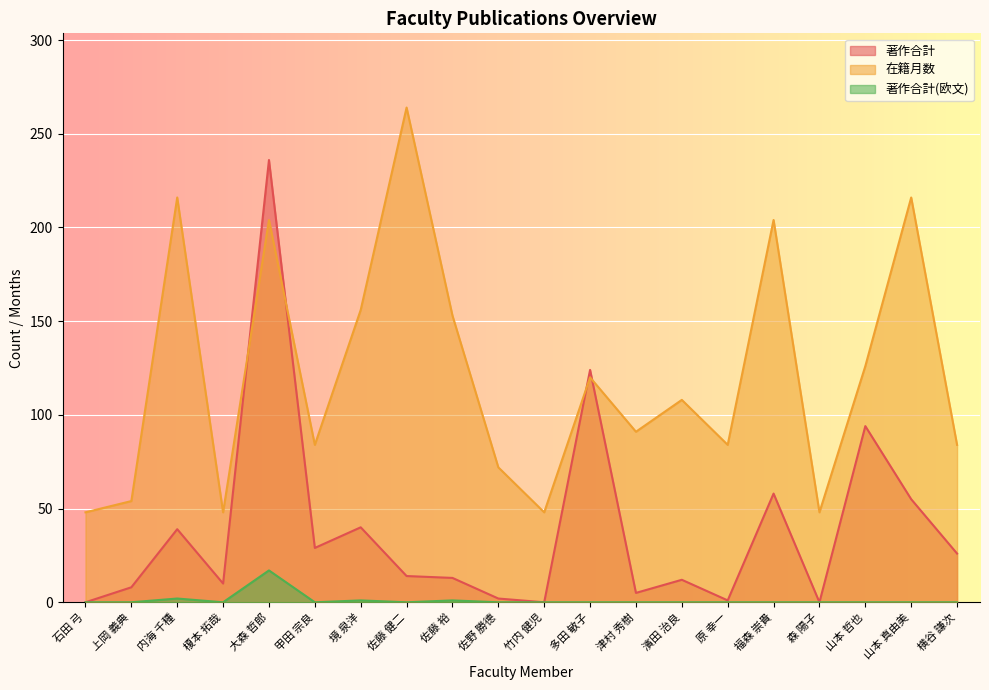

Reading left to right, list all the values displayed in this chart.

著作合計: 石田 弓=0	上岡 義典=8	内海 千種=39	榎本 拓哉=10	大森 哲郎=236	甲田 宗良=29	境 泉洋=40	佐藤 健二=14	佐藤 裕=13	佐野 勝德=2	竹内 健児=0	多田 敏子=124	津村 秀樹=5	濱田 治良=12	原 幸一=1	福森 崇貴=58	森 陽子=0	山本 哲也=94	山本 真由美=55	横谷 謙次=26
在籍月数: 石田 弓=48	上岡 義典=54	内海 千種=216	榎本 拓哉=48	大森 哲郎=204	甲田 宗良=84	境 泉洋=156	佐藤 健二=264	佐藤 裕=153	佐野 勝德=72	竹内 健児=48	多田 敏子=120	津村 秀樹=91	濱田 治良=108	原 幸一=84	福森 崇貴=204	森 陽子=48	山本 哲也=126	山本 真由美=216	横谷 謙次=84
著作合計(欧文): 石田 弓=0	上岡 義典=0	内海 千種=2	榎本 拓哉=0	大森 哲郎=17	甲田 宗良=0	境 泉洋=1	佐藤 健二=0	佐藤 裕=1	佐野 勝德=0	竹内 健児=0	多田 敏子=0	津村 秀樹=0	濱田 治良=0	原 幸一=0	福森 崇貴=0	森 陽子=0	山本 哲也=0	山本 真由美=0	横谷 謙次=0